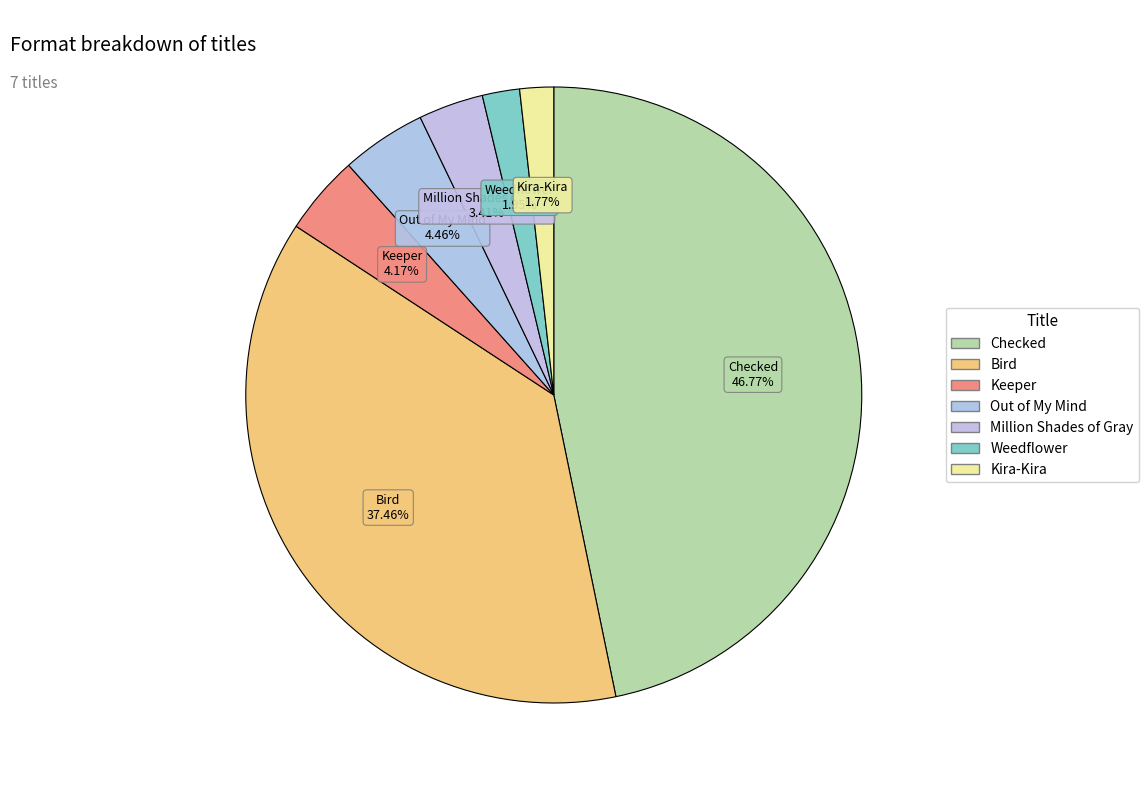

The Keeper slice represents 1% of the pie. True or false?

False